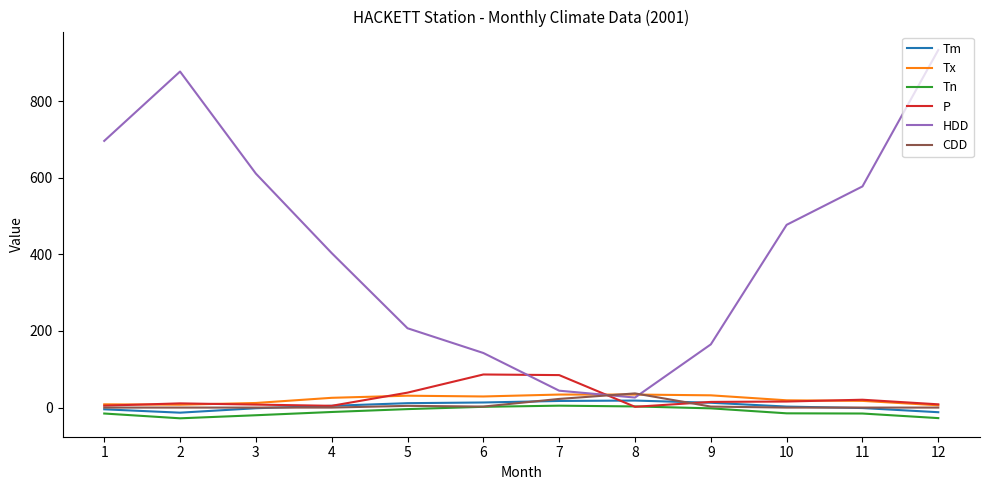

What is the sum of the CDD values at 10 and 9?

2.6